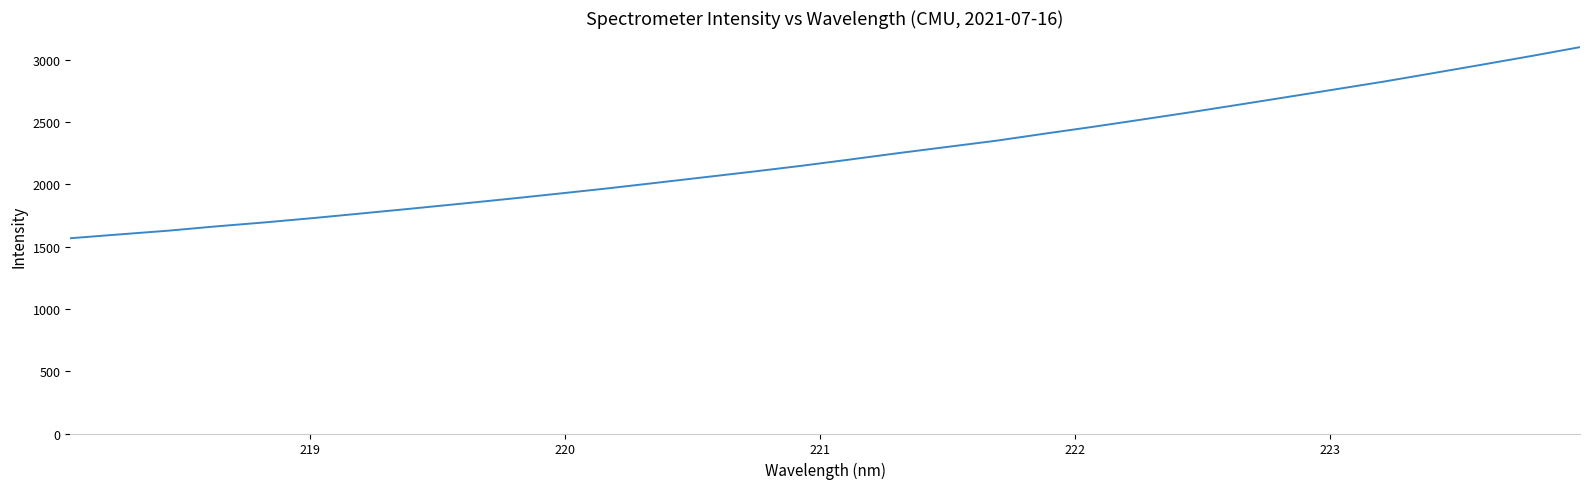

What is the greatest value displayed?

3100.5